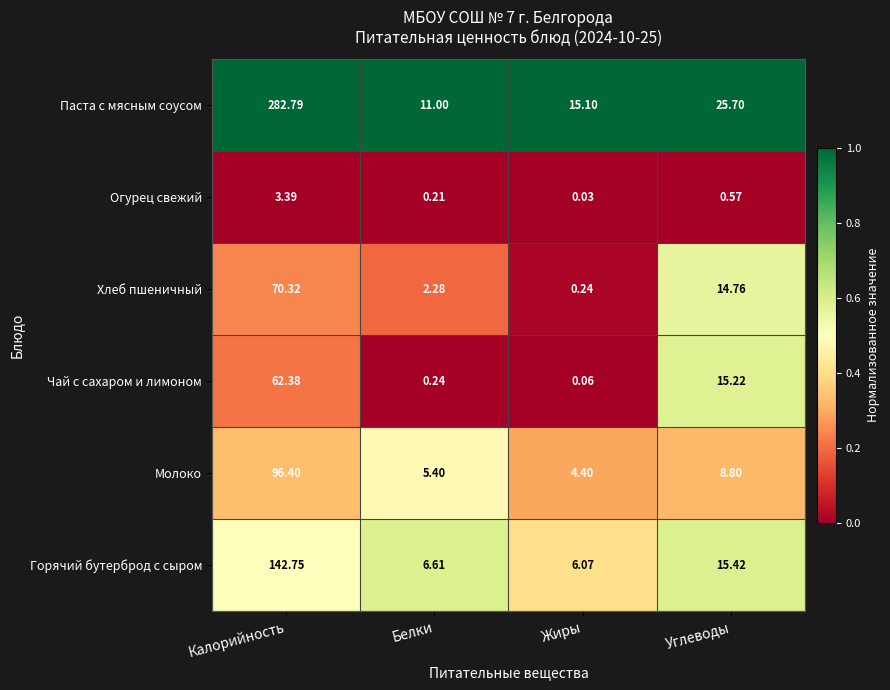

Which series has the largest total across all categories?

Паста с мясным соусом